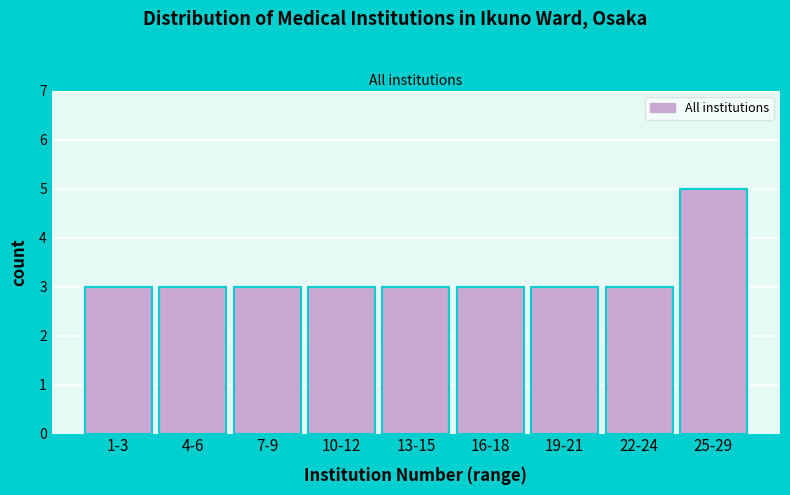

Reading left to right, list all the values displayed in this chart.

3	3	3	3	3	3	3	3	5